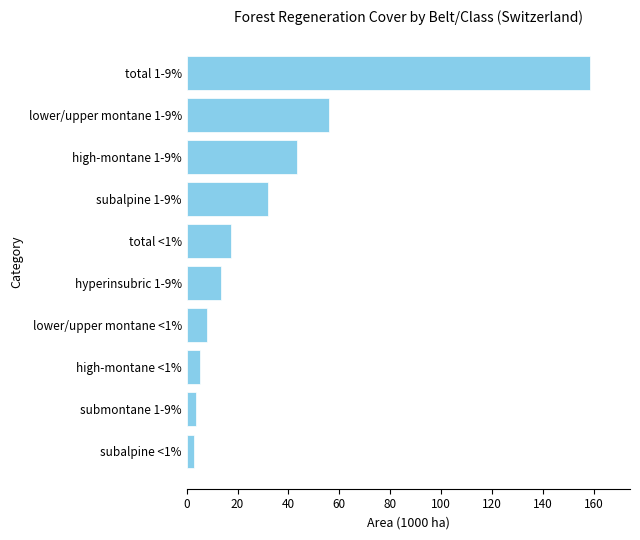

Which has a higher value, lower/upper montane <1% or hyperinsubric 1-9%?

hyperinsubric 1-9%